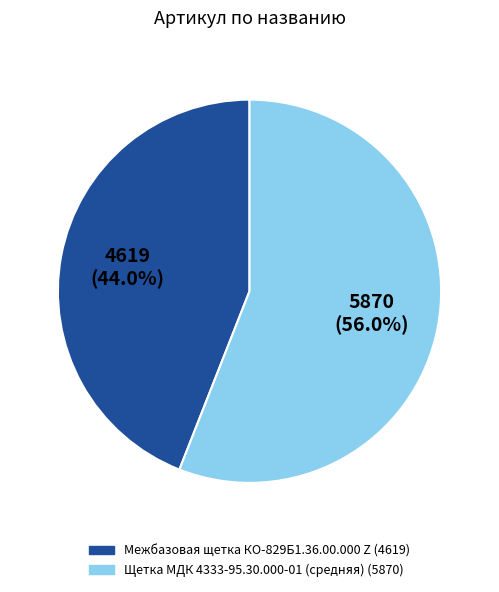

Approximately how many times larger is the value at Межбазовая щетка КО-829Б1.36.00.000 Z compared to Щетка МДК 4333-95.30.000-01 (средняя)?

0.8